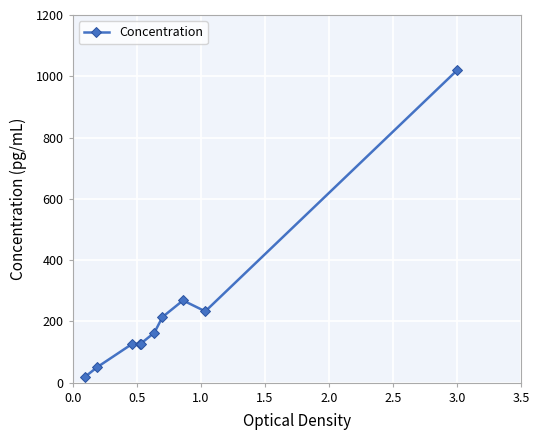

What is the value of the 8th point from the left?

268.3